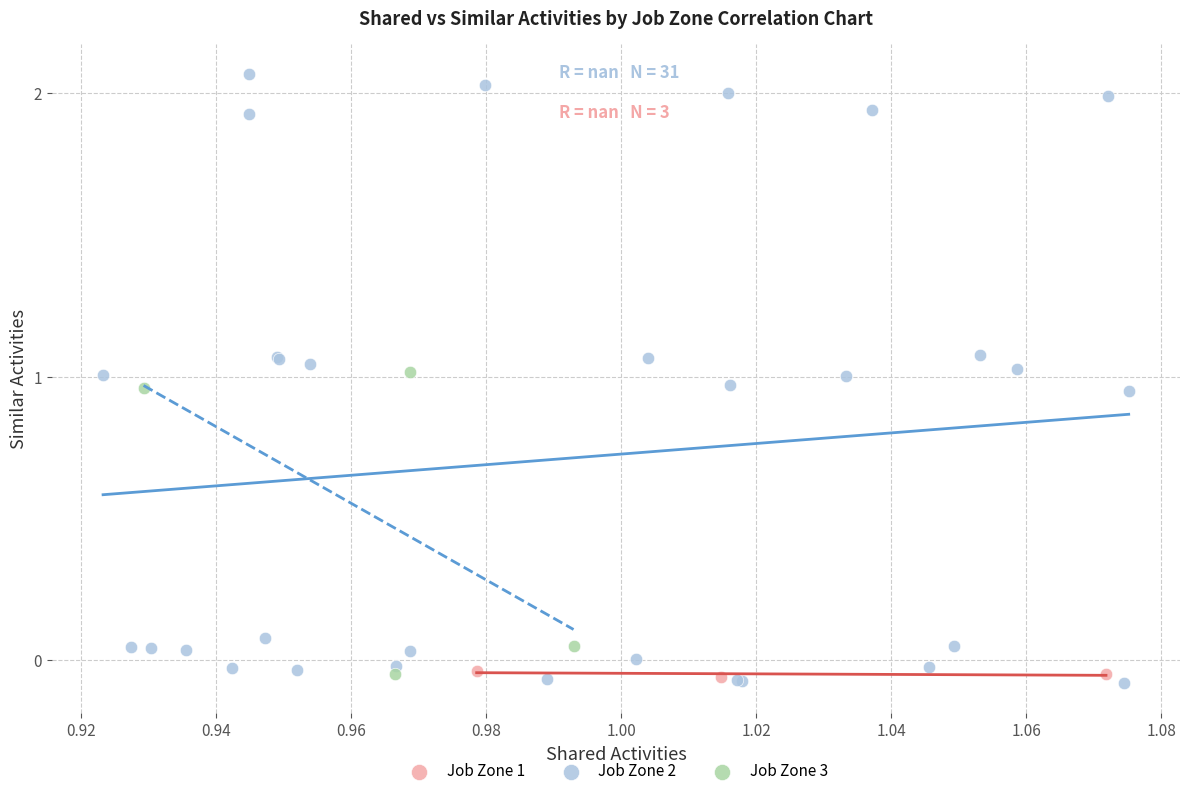

Which series contains the lowest Y value?

Job Zone 2